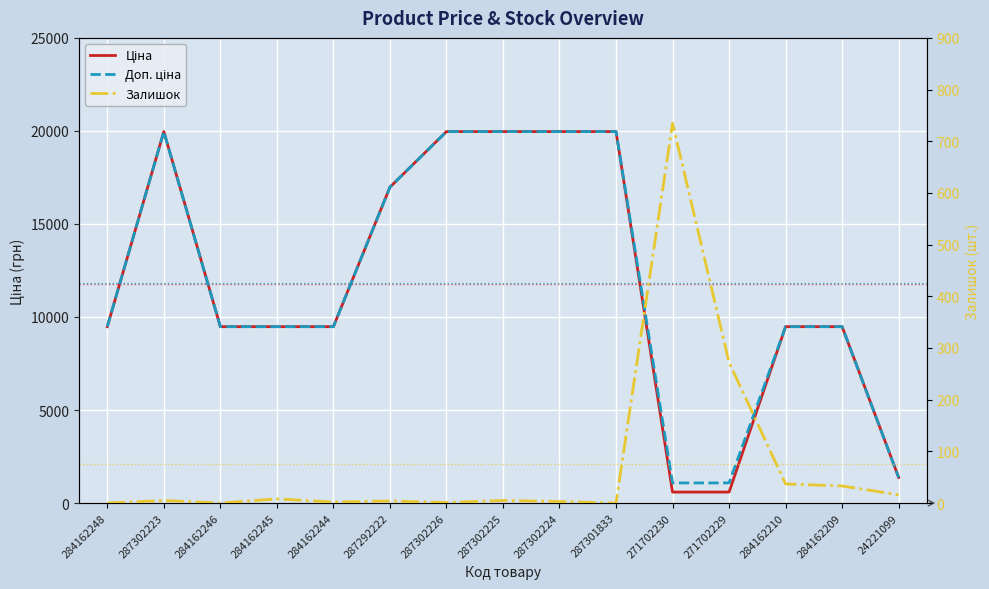

What is the minimum value for Ціна?

589.9